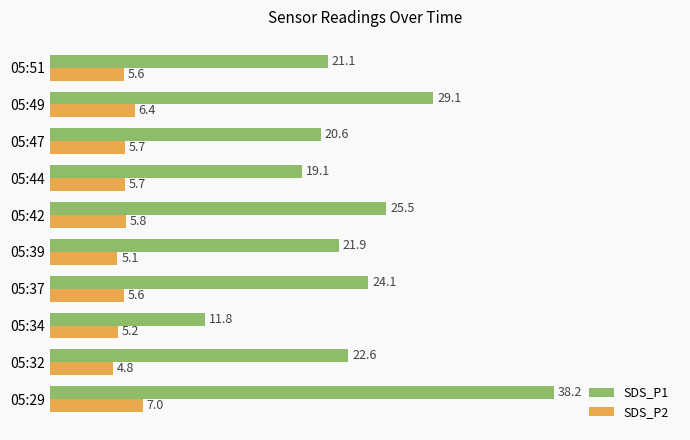

How many data points does each series have?

10